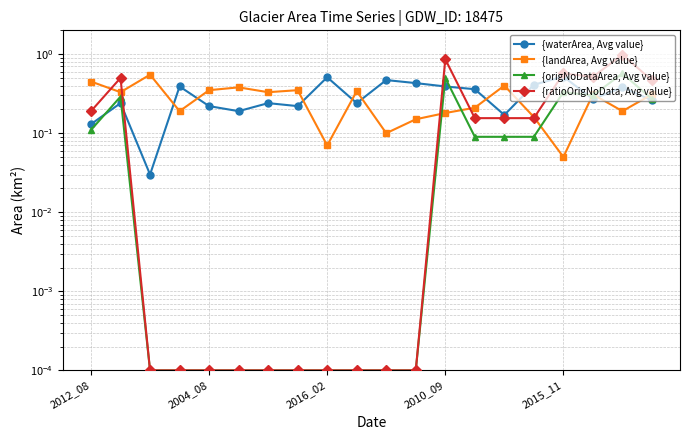

At which category is the sum across all series the highest?

18